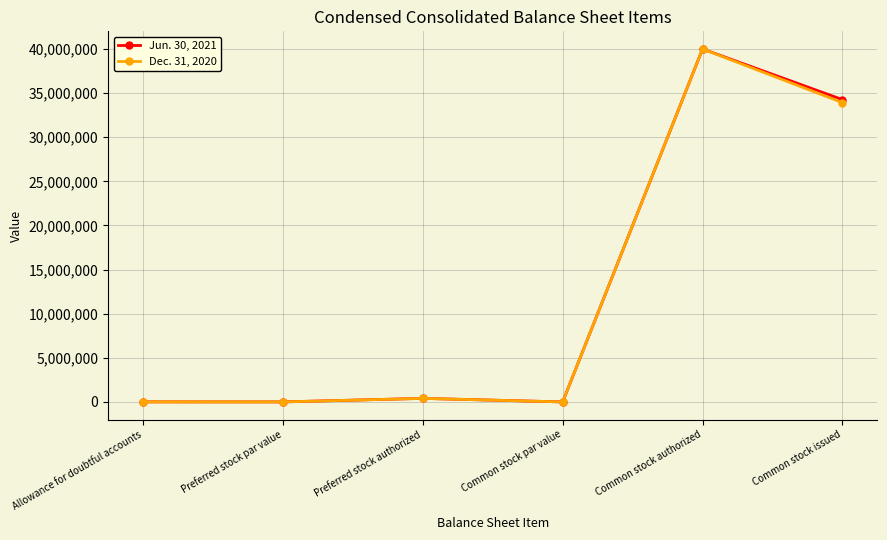

At which label does Dec. 31, 2020 reach its peak?

Common stock authorized